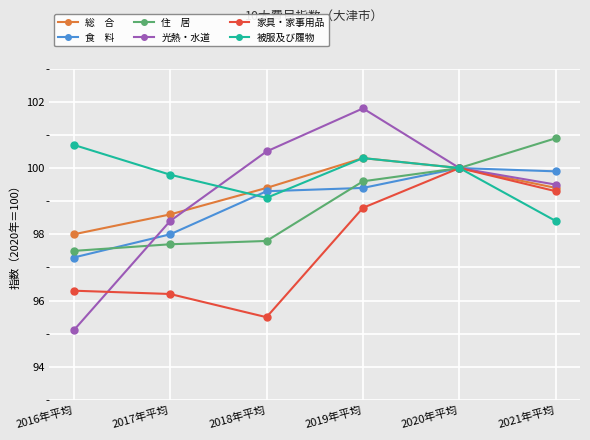

What position from the right is 2019年平均?

3